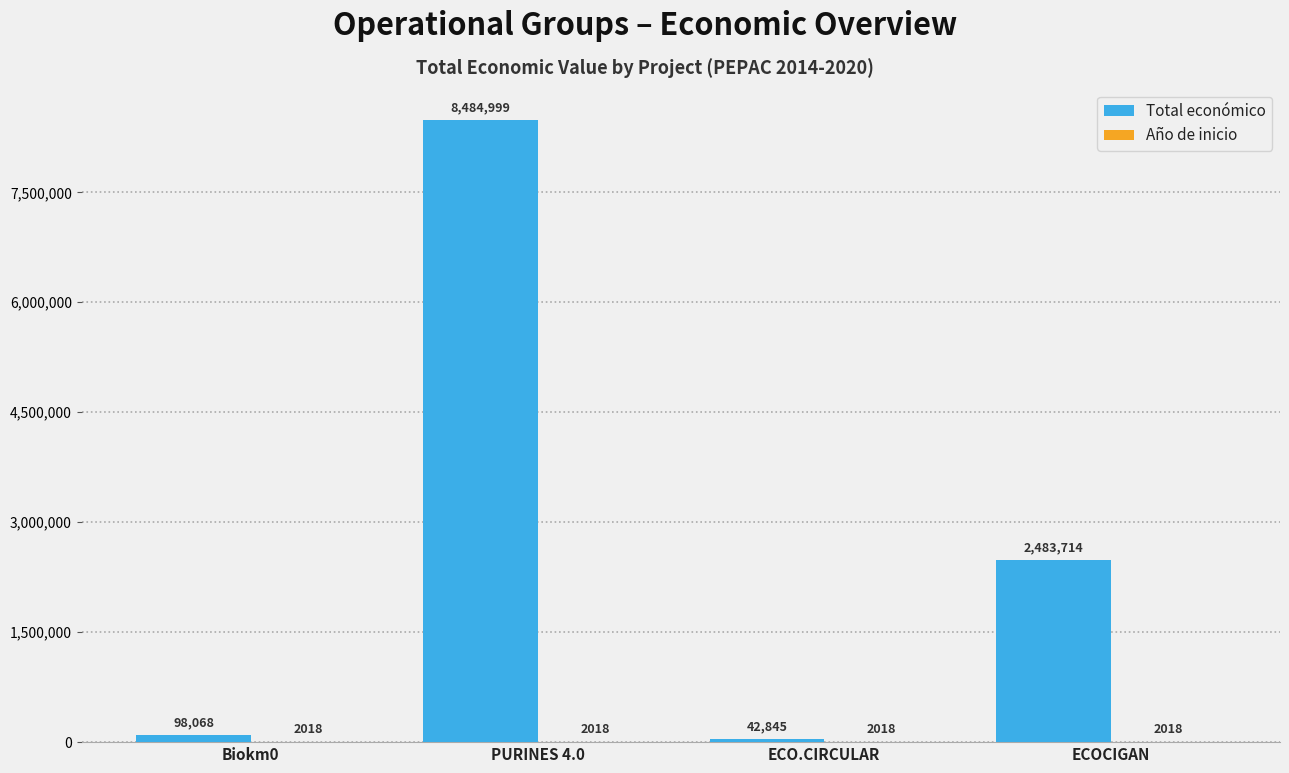

At which label does Total económico reach its peak?

PURINES 4.0